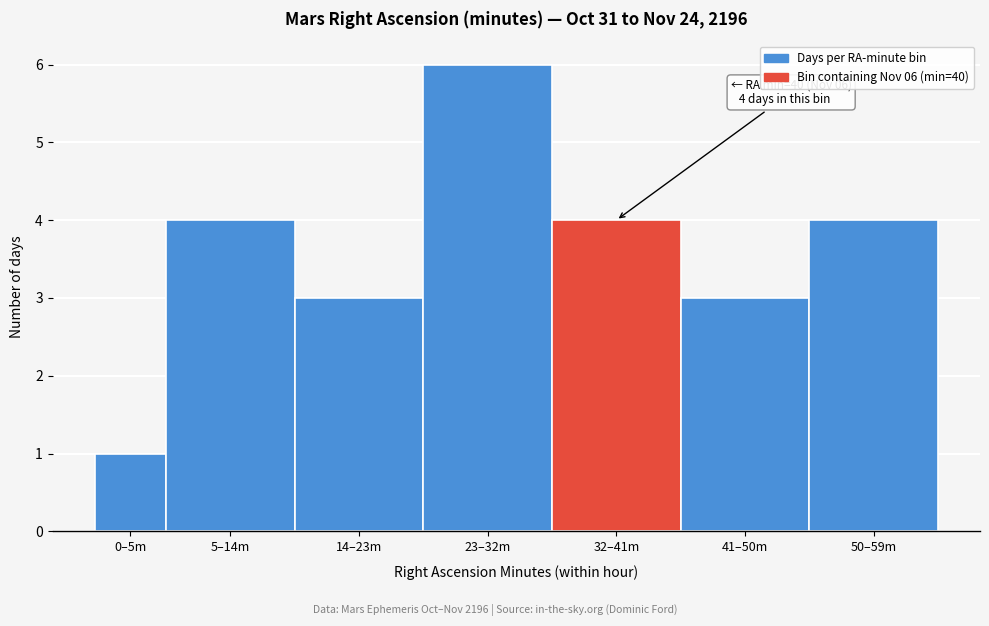

Reading left to right, transcribe all the data shown in this chart.

1	4	3	6	4	3	4